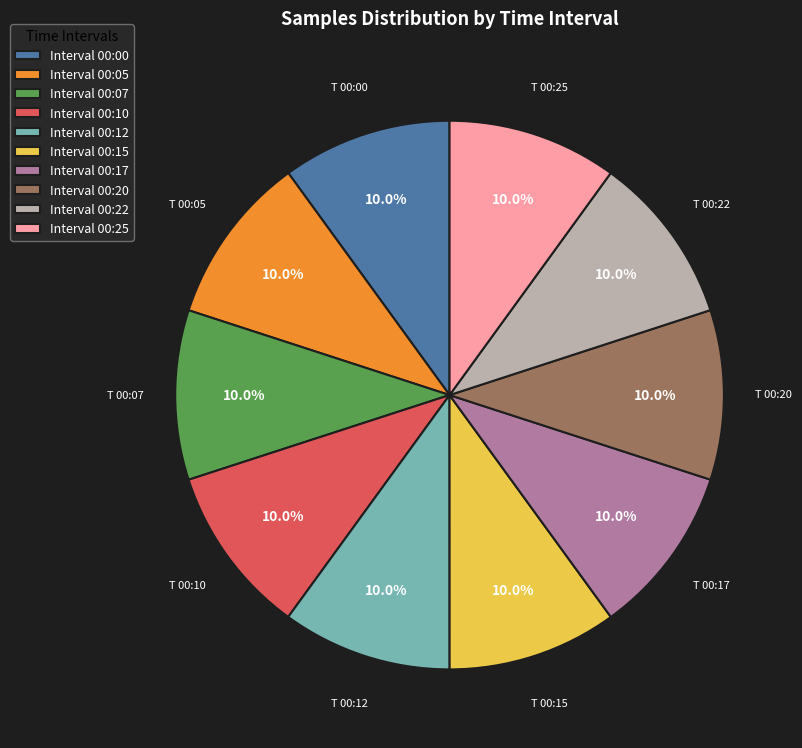

What is the ratio of the value at Interval 00:20 to the value at Interval 00:22?

1.0